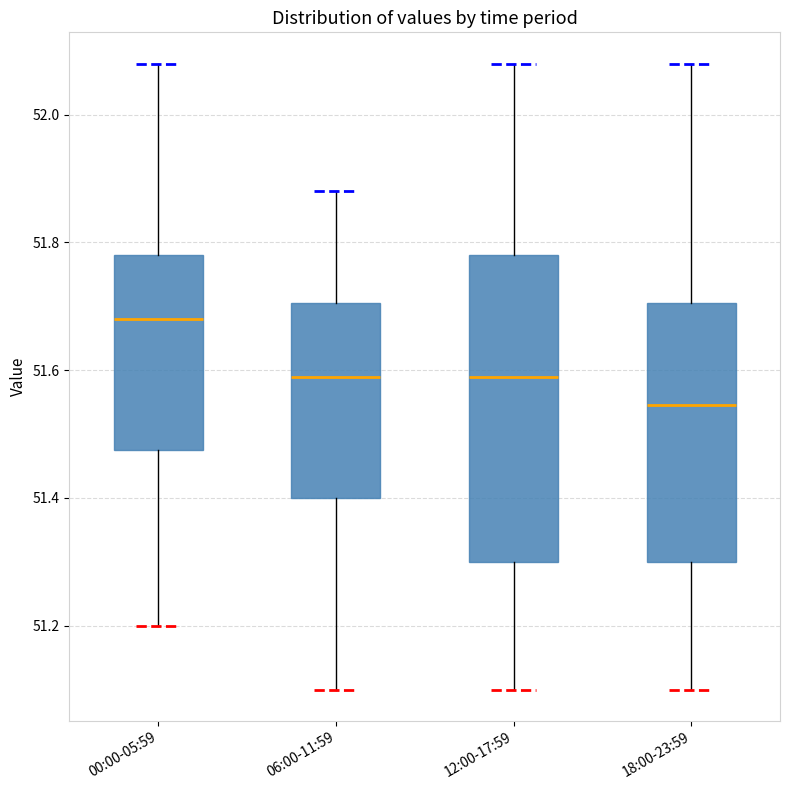

Reading left to right, read every box against the y-axis: the position of its median line, the range the box covers, and the ends of its whiskers. The values are not printed on the chart, so give them approximately, as read against the axis.

00:00-05:59: median 51.68, box 51.48 to 51.78, whiskers 51.20 to 52.08
06:00-11:59: median 51.60, box 51.40 to 51.70, whiskers 51.10 to 51.88
12:00-17:59: median 51.60, box 51.30 to 51.78, whiskers 51.10 to 52.08
18:00-23:59: median 51.54, box 51.30 to 51.70, whiskers 51.10 to 52.08